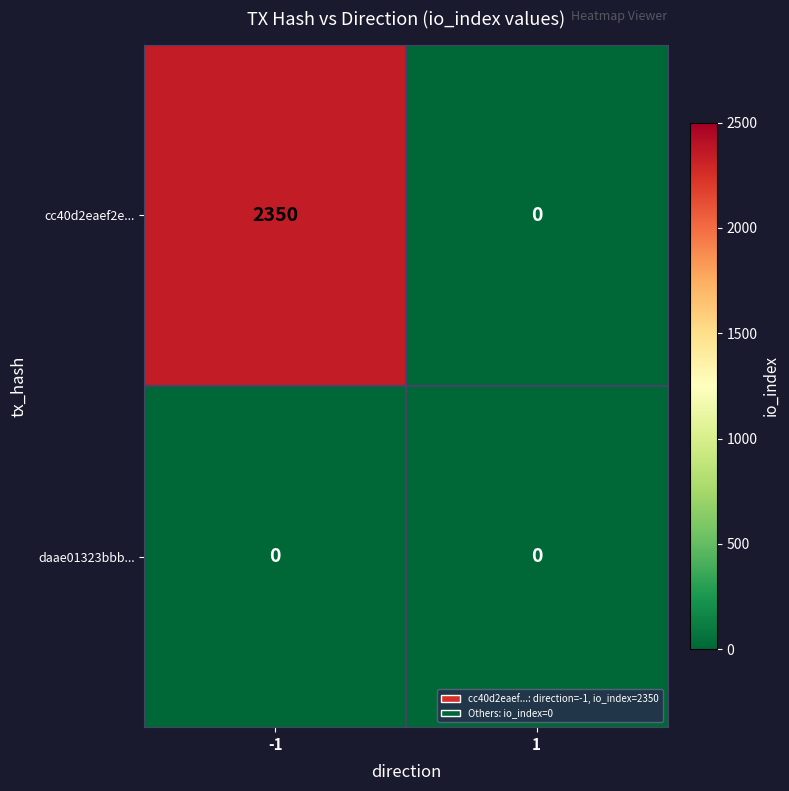

List the series in order of their overall mean, lowest first.

daae01323bbb..., cc40d2eaef2e...